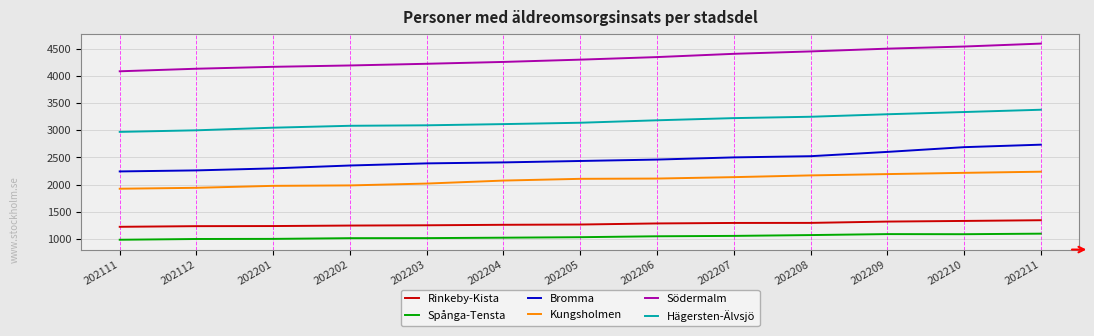

True or false: Hägersten-Älvsjö and Kungsholmen intersect in this chart.

False